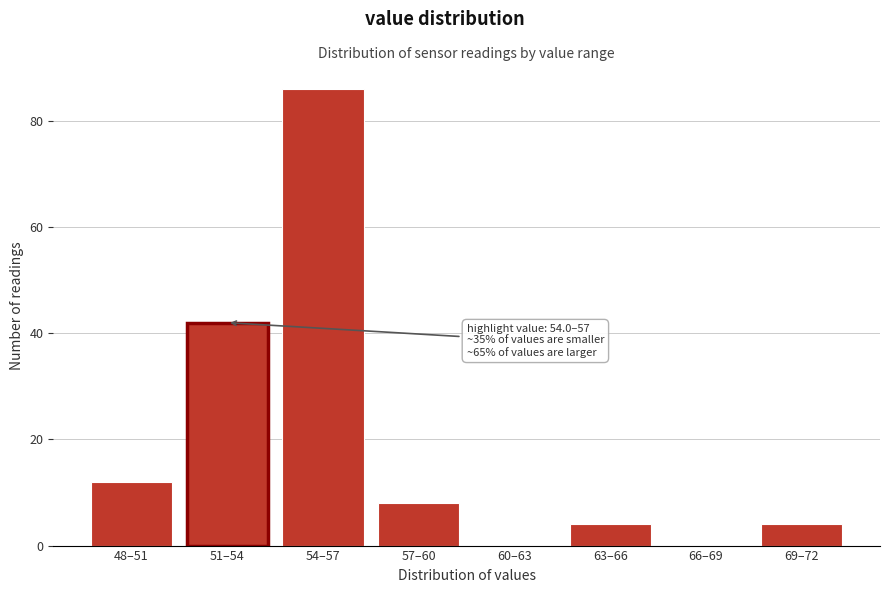

Reading left to right, extract all data points from this chart.

48–51=12	51–54=42	54–57=86	57–60=8	60–63=0	63–66=4	66–69=0	69–72=4